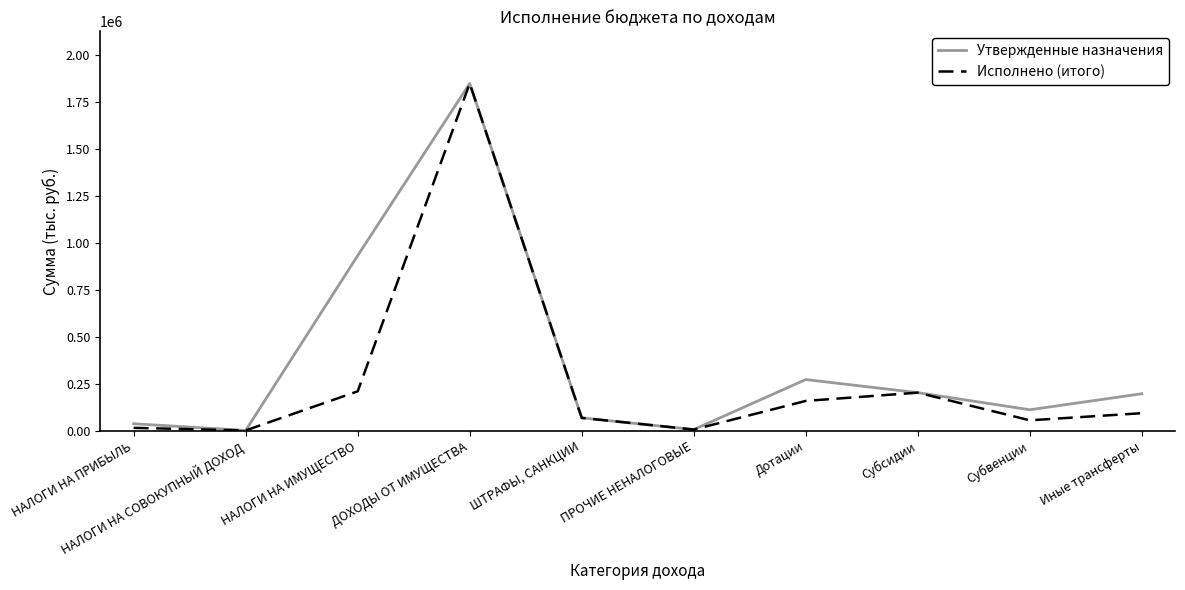

The Утвержденные назначения series shows 1850261.0 at ДОХОДЫ ОТ ИМУЩЕСТВА. True or false?

True